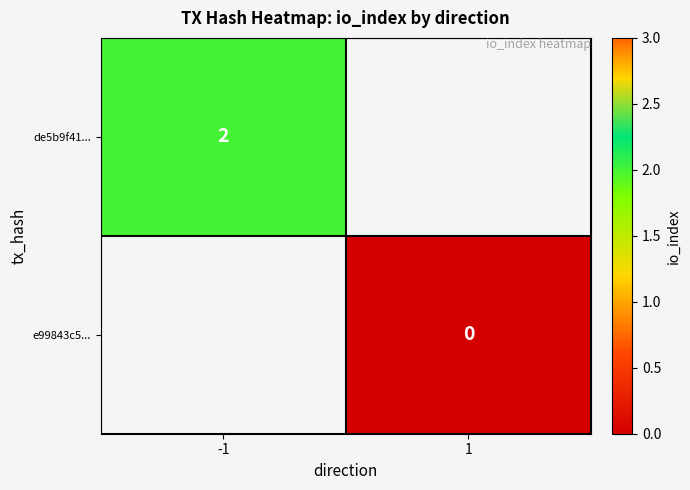

Count the number of data series in this chart.

2